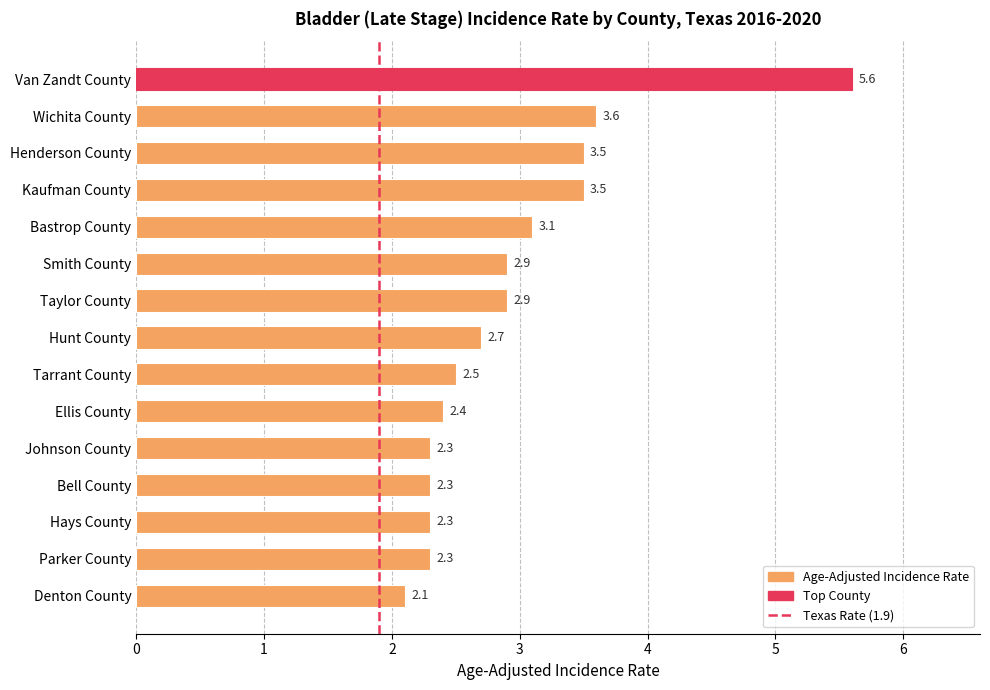

Reading top to bottom, transcribe all the data shown in this chart.

Van Zandt County=5.6	Wichita County=3.6	Henderson County=3.5	Kaufman County=3.5	Bastrop County=3.1	Smith County=2.9	Taylor County=2.9	Hunt County=2.7	Tarrant County=2.5	Ellis County=2.4	Johnson County=2.3	Bell County=2.3	Hays County=2.3	Parker County=2.3	Denton County=2.1